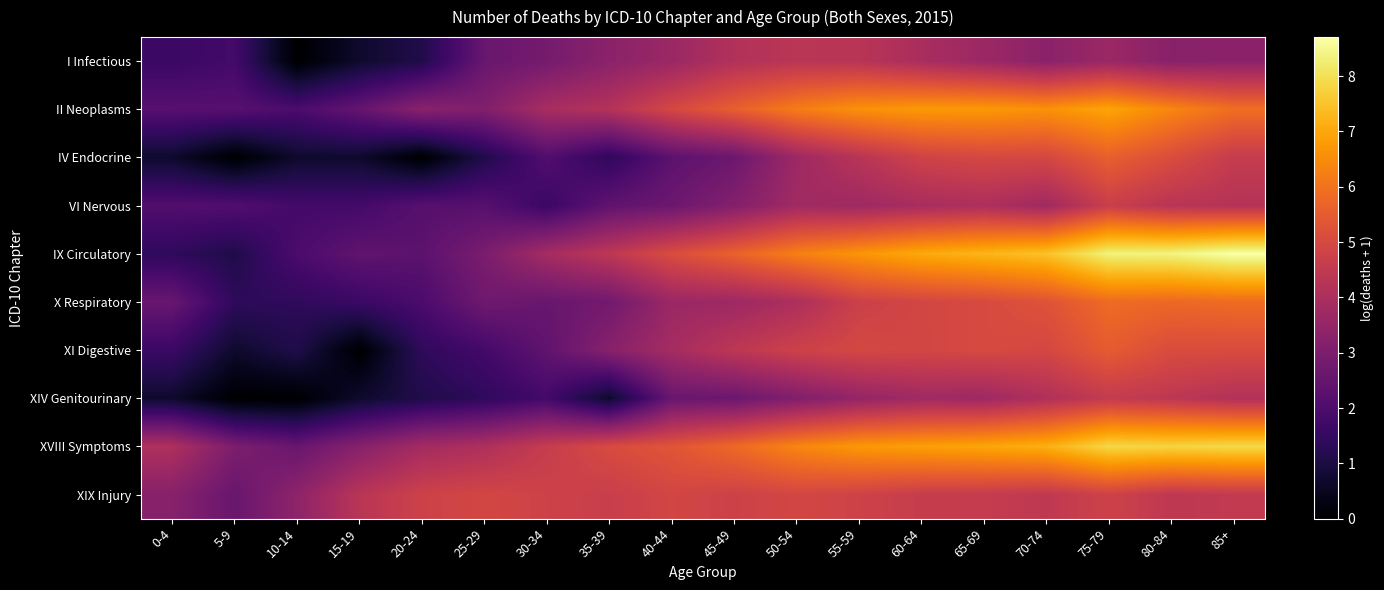

Between 35-39 and 40-44, which is larger?

40-44